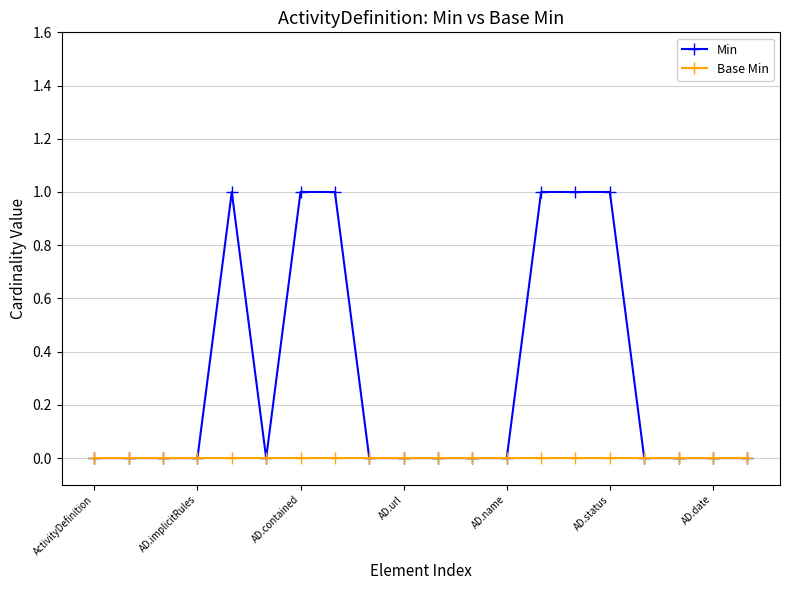

Which series has the widest spread of values?

Min